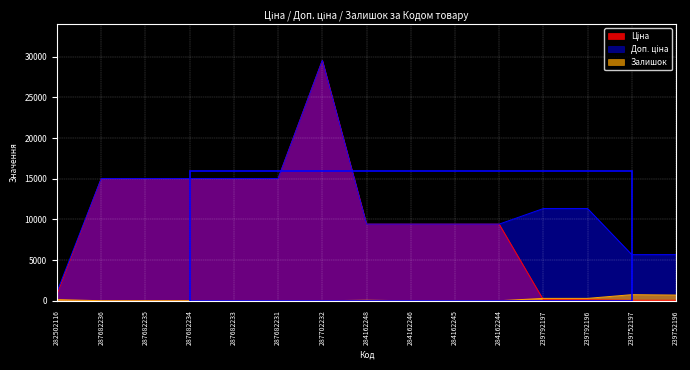

At how many categories does at least one series exceed 11610?

6